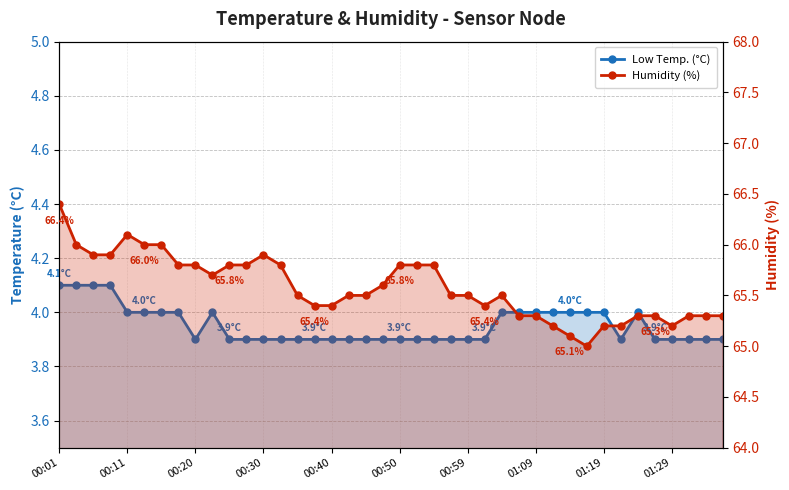

Which has a higher value, 26 or 12?

26